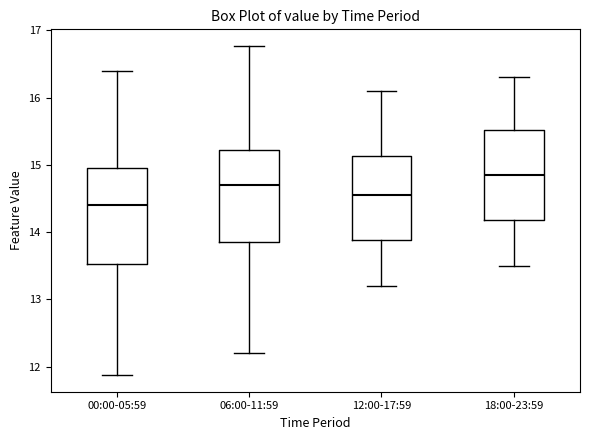

Reading left to right, transcribe this box plot: for each box, give where its median line is, the range the box spans, and where its two whiskers end, as read against the y-axis. The values are not printed on the chart, so give them approximately, as read against the axis.

00:00-05:59: median 14.4, box 13.5 to 15.0, whiskers 11.9 to 16.4
06:00-11:59: median 14.7, box 13.9 to 15.2, whiskers 12.2 to 16.8
12:00-17:59: median 14.6, box 13.9 to 15.1, whiskers 13.2 to 16.1
18:00-23:59: median 14.9, box 14.2 to 15.5, whiskers 13.5 to 16.3